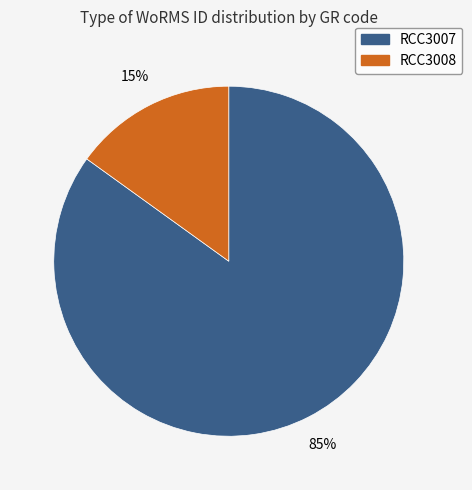

Do RCC3007 and RCC3008 together represent more than half of the pie?

Yes